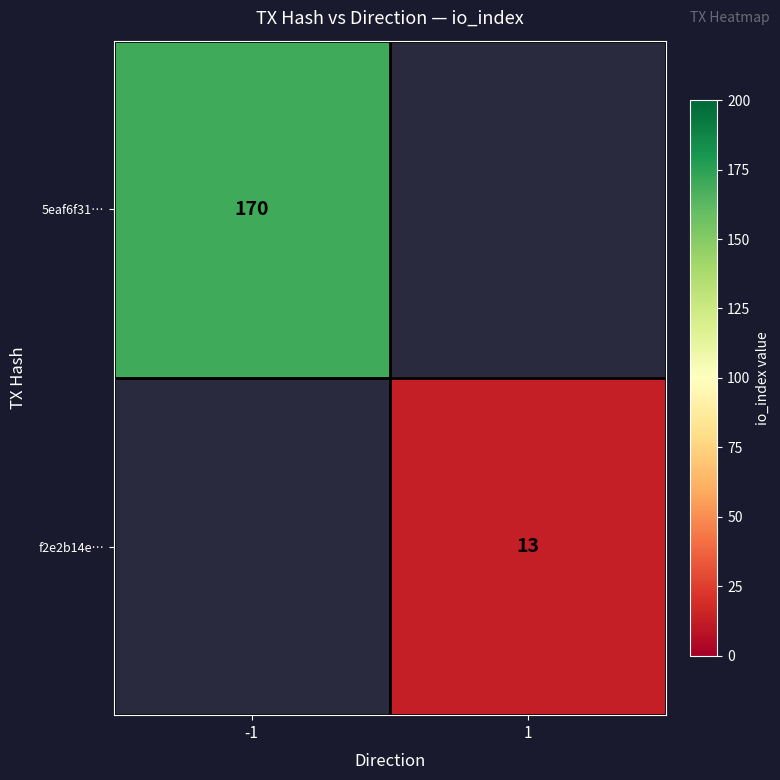

Is it true that f2e2b14e… equals 13 at 1?

True